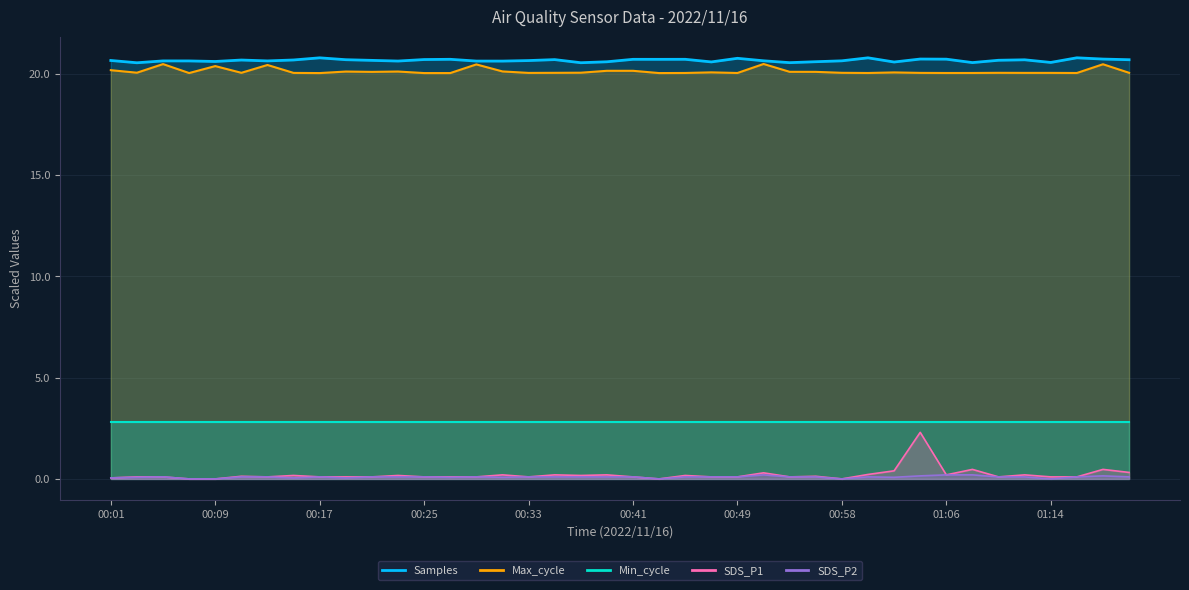

What is the minimum value for Samples?

20.6